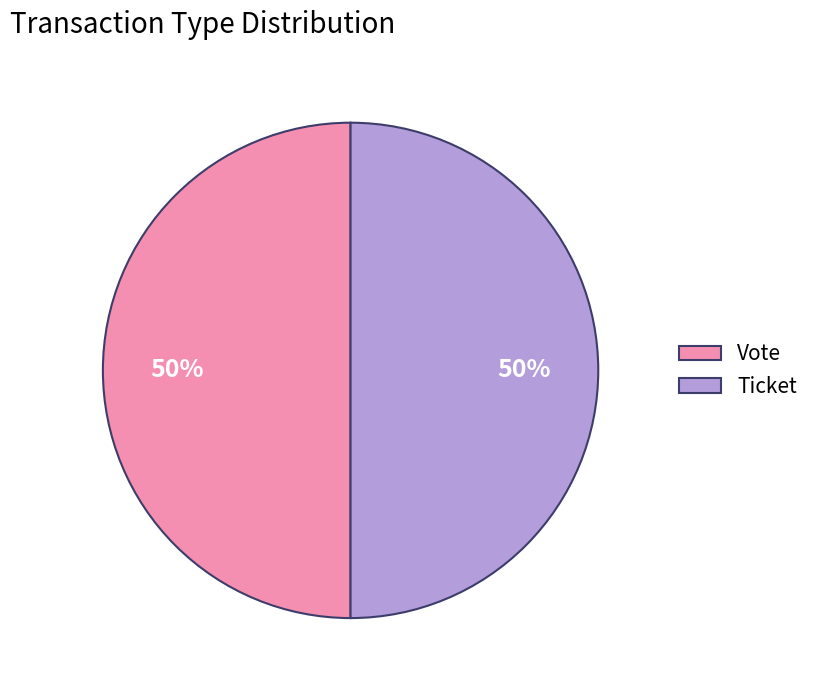

Count the number of slices in the pie.

2